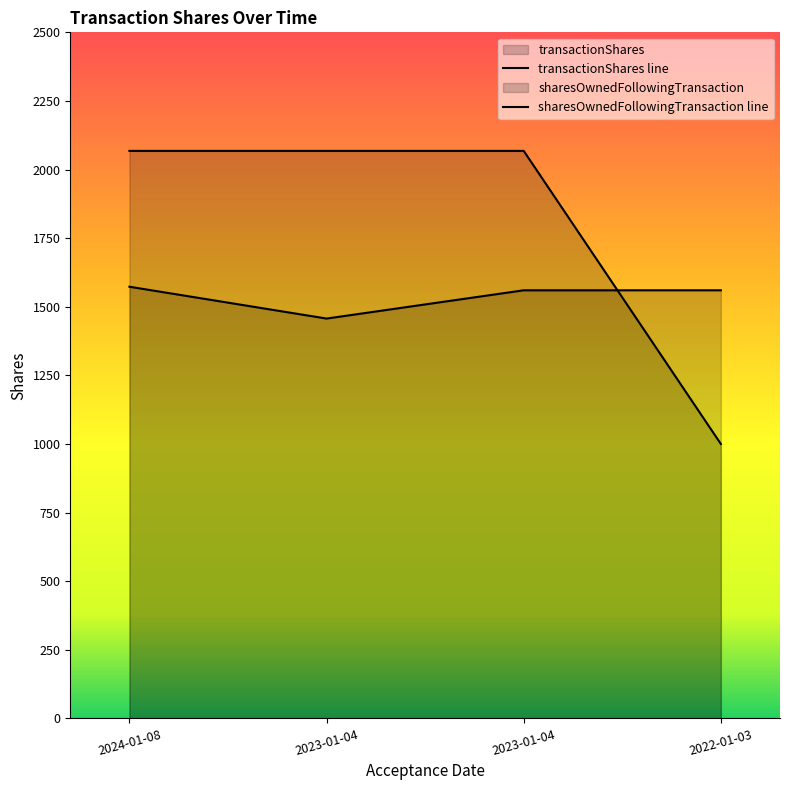

Rank the categories by sharesOwnedFollowingTransaction value from highest to lowest.

2024-01-08, 2023-01-04, 2023-01-04, 2022-01-03